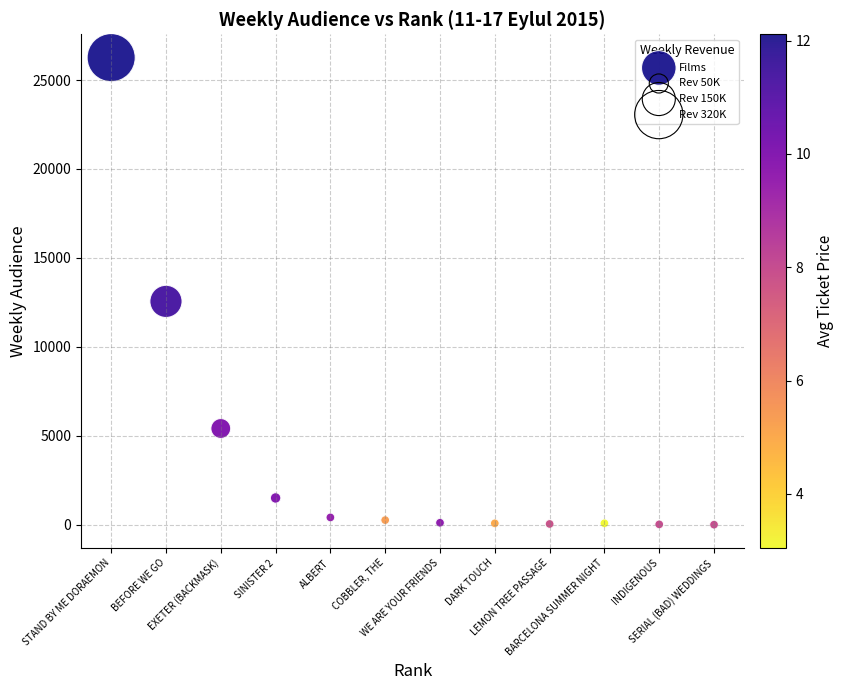

What is the average X value?

6